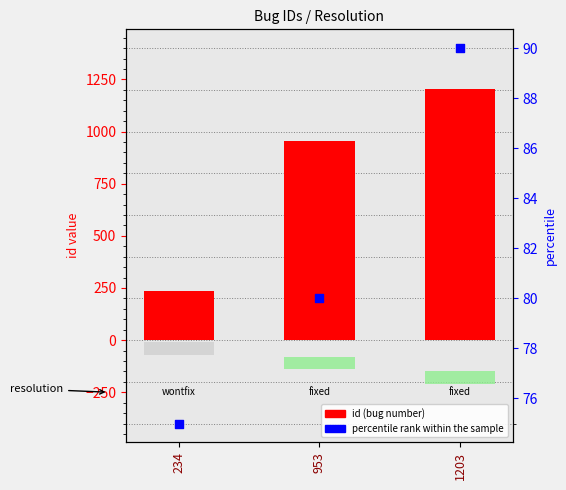

What is the total value across all series at 1203?

1293